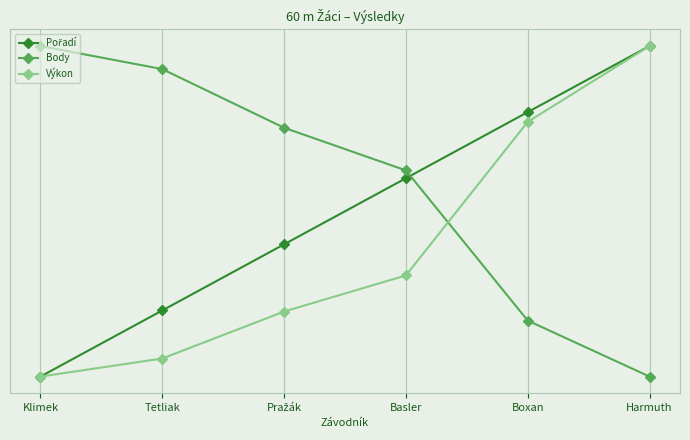

Reading left to right, extract all data points from this chart.

Pořadí: Klimek=26.0	Tetliak=46.0	Pražák=66.0	Basler=86.0	Boxan=106.0	Harmuth=126.0
Body: Klimek=126.0	Tetliak=119.0	Pražák=101.3	Basler=88.4	Boxan=42.9	Harmuth=26.0
Výkon: Klimek=26.0	Tetliak=31.5	Pražák=45.7	Basler=56.6	Boxan=103.0	Harmuth=126.0